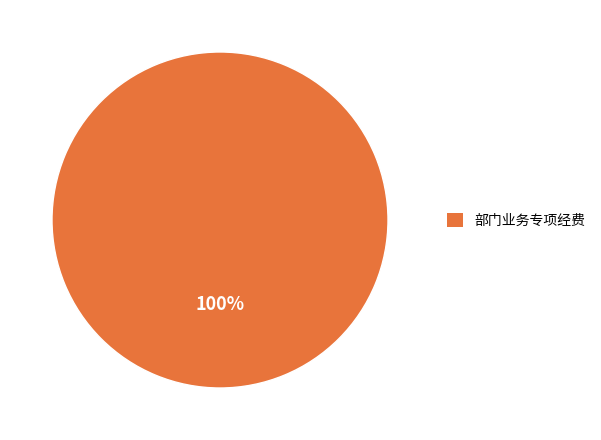

Is there a majority slice in this chart?

Yes